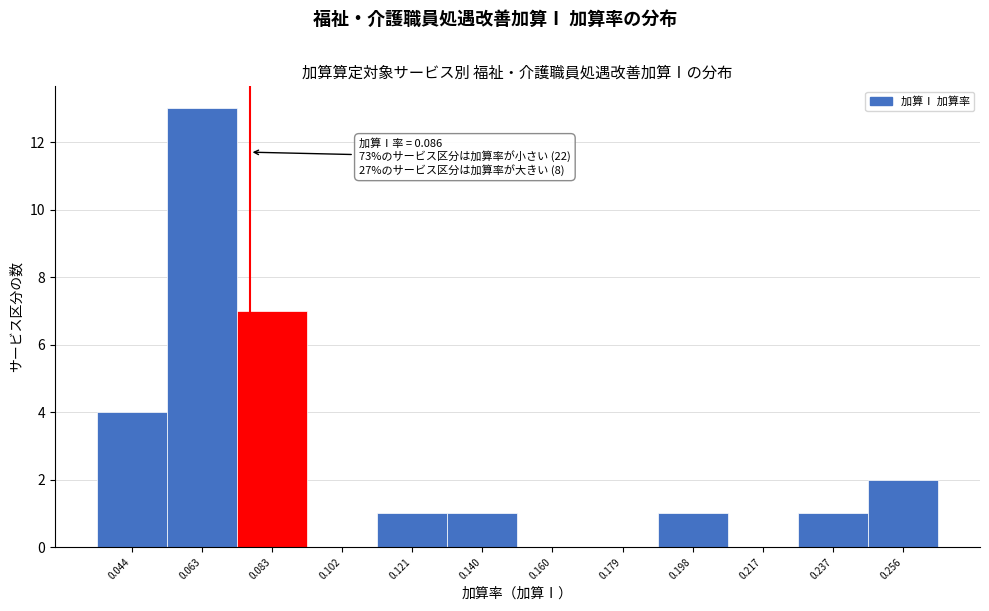

Reading left to right, what are all the values shown in this chart?

0.044=4	0.063=13	0.083=7	0.102=0	0.121=1	0.140=1	0.160=0	0.179=0	0.198=1	0.217=0	0.237=1	0.256=2